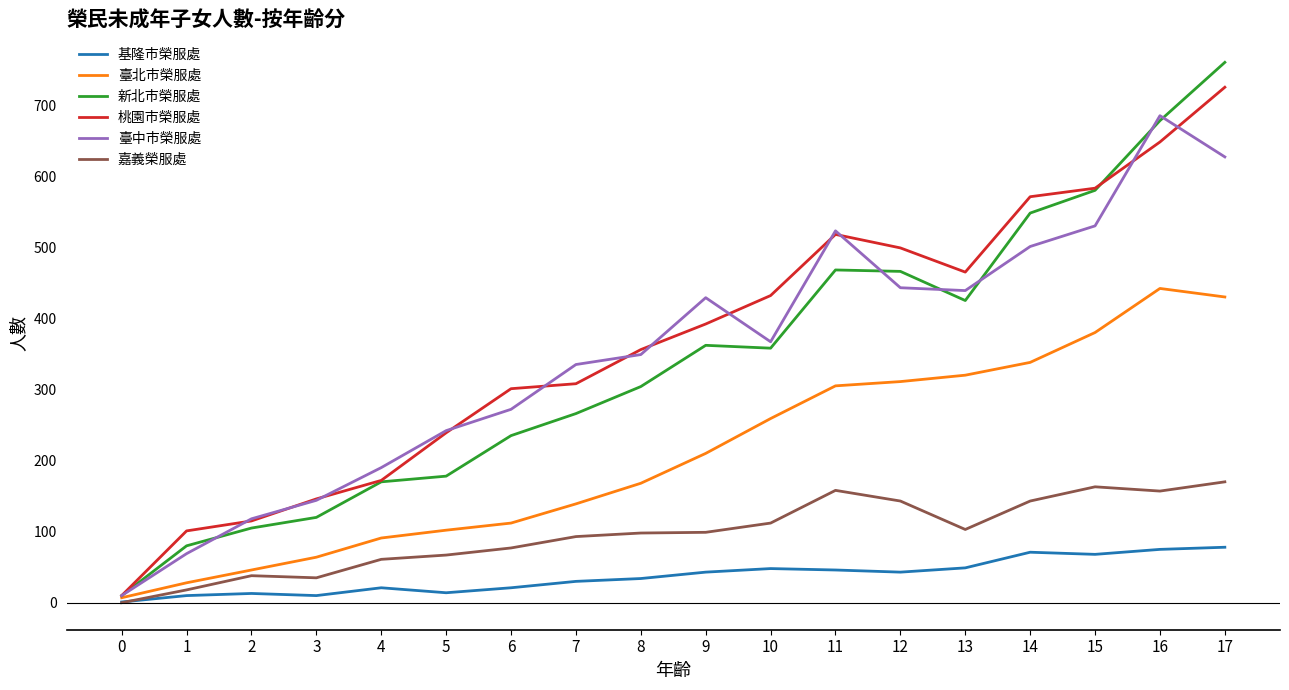

Which label corresponds to the largest value in the chart?

17